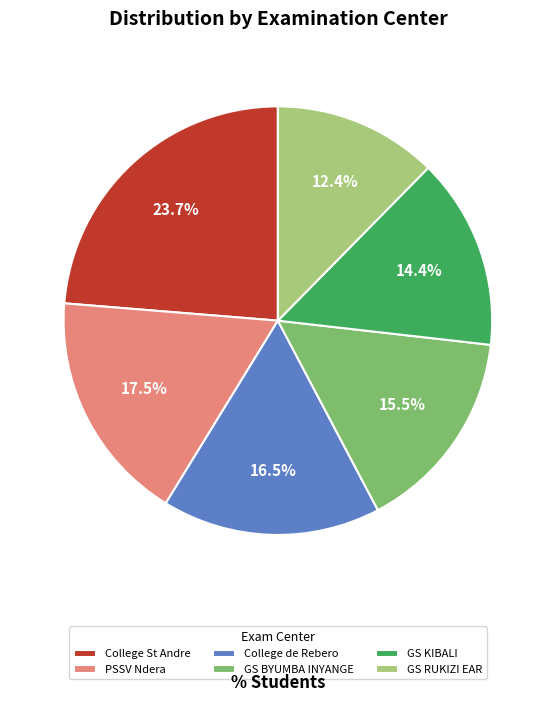

Rank the categories by value from lowest to highest.

GS RUKIZI EAR, GS KIBALI, GS BYUMBA INYANGE, College de Rebero, PSSV Ndera, College St Andre